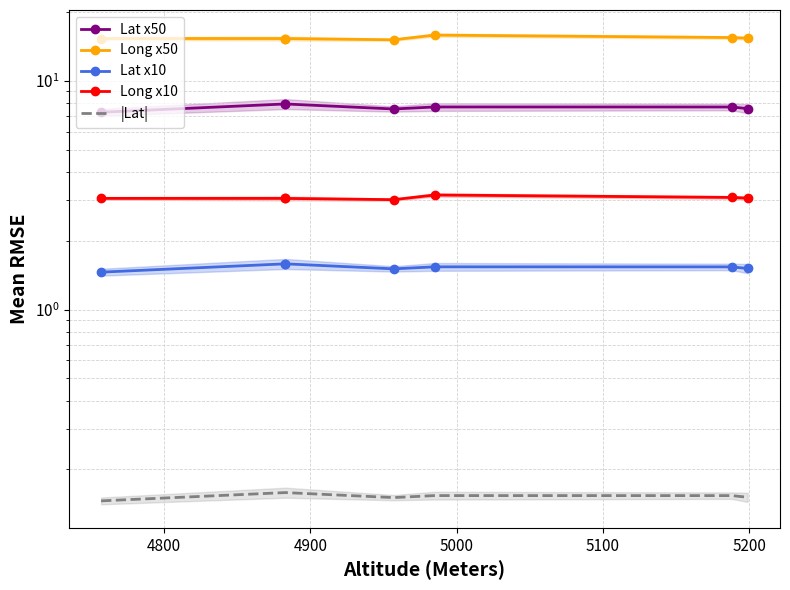

Is this an area chart (filled region under the line)?

No